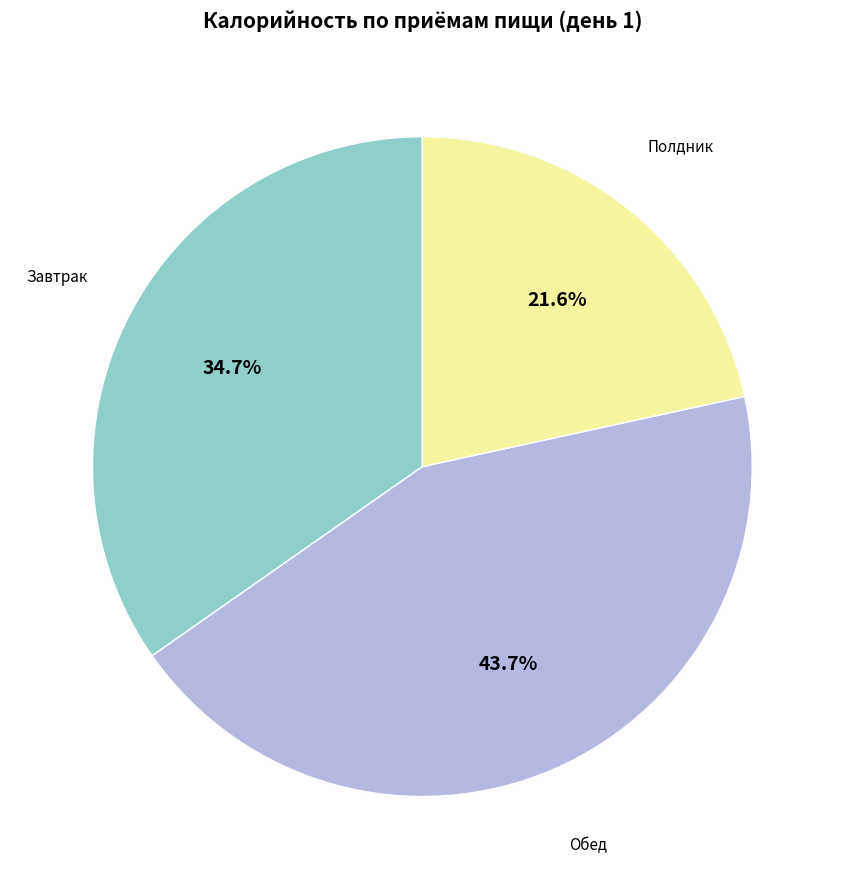

Does any single category account for the majority?

No